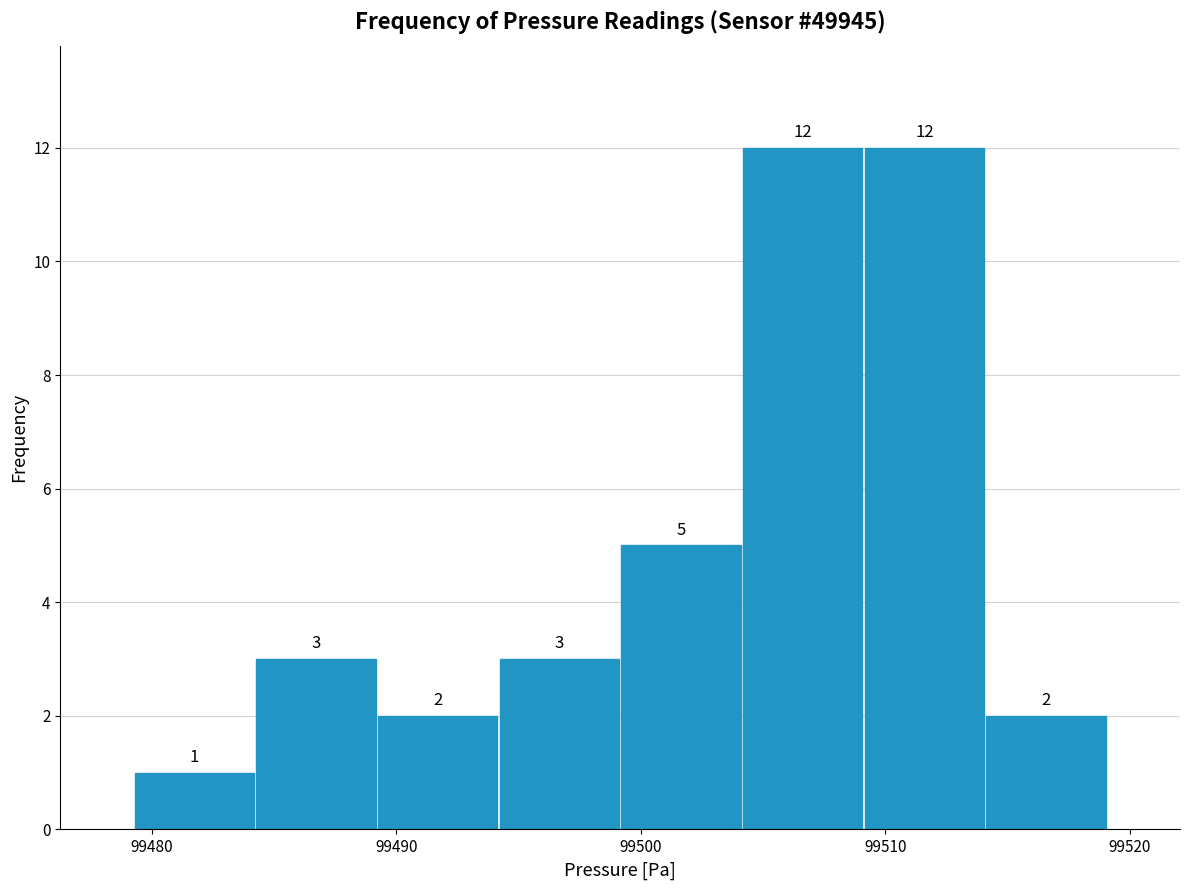

Reading left to right, transcribe this chart: for each bar, give the range it covers on the x-axis and its height. The bar edges are not printed on the chart, so give them approximately, as read against the axis.

99479 to 99484: 1
99484 to 99489: 3
99489 to 99494: 2
99494 to 99499: 3
99499 to 99504: 5
99504 to 99509: 12
99509 to 99514: 12
99514 to 99519: 2